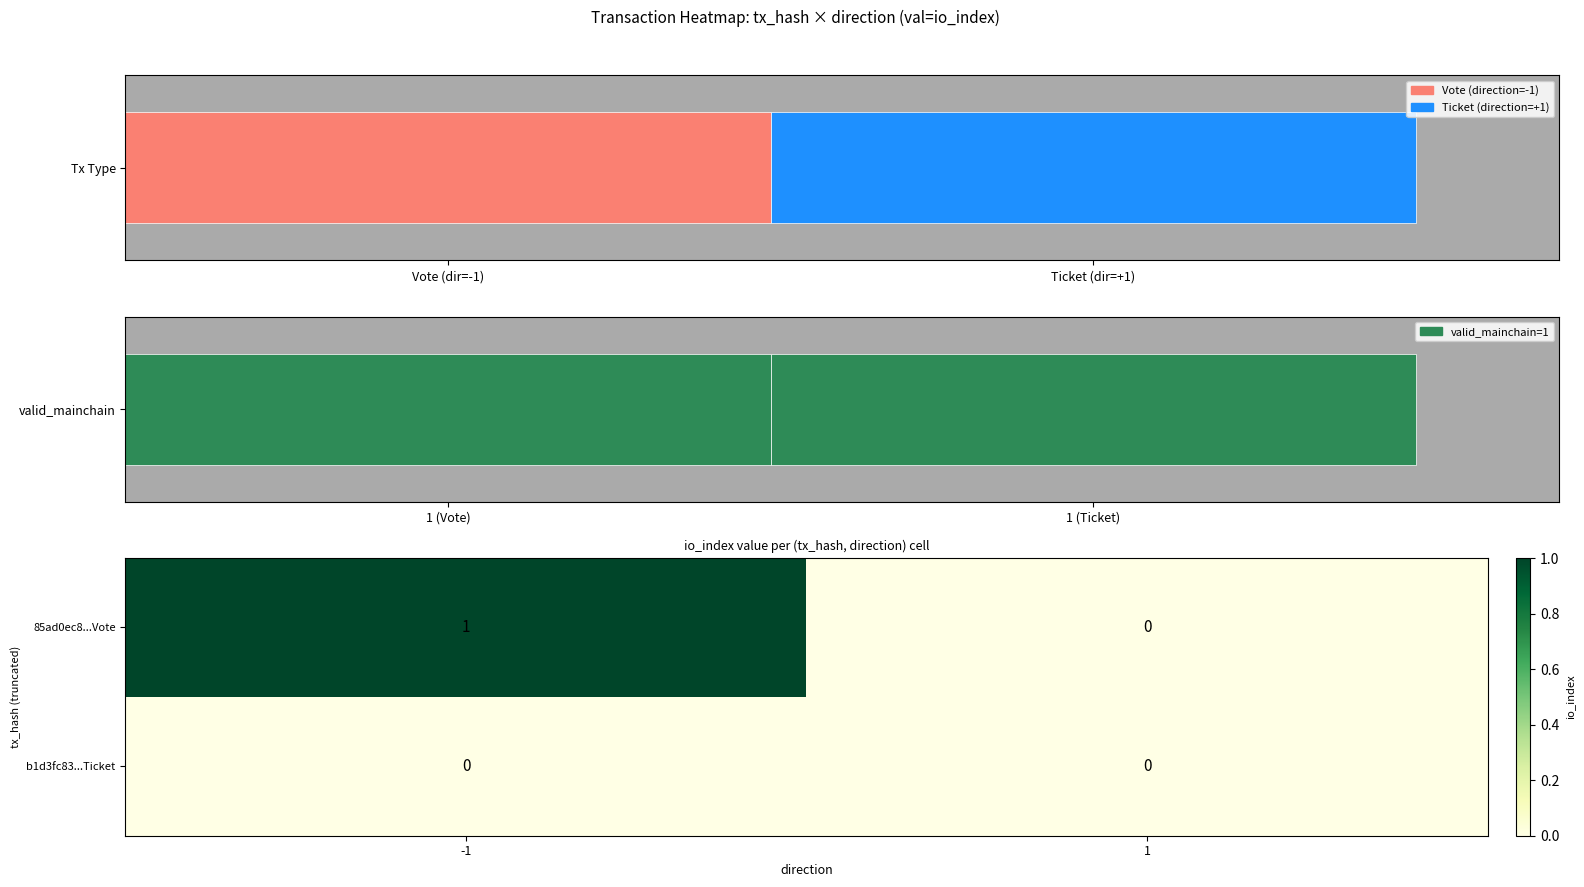

Reading left to right, extract all data points from this chart.

85ad0ec8...Vote: -1=1	1=0
b1d3fc83...Ticket: -1=0	1=0